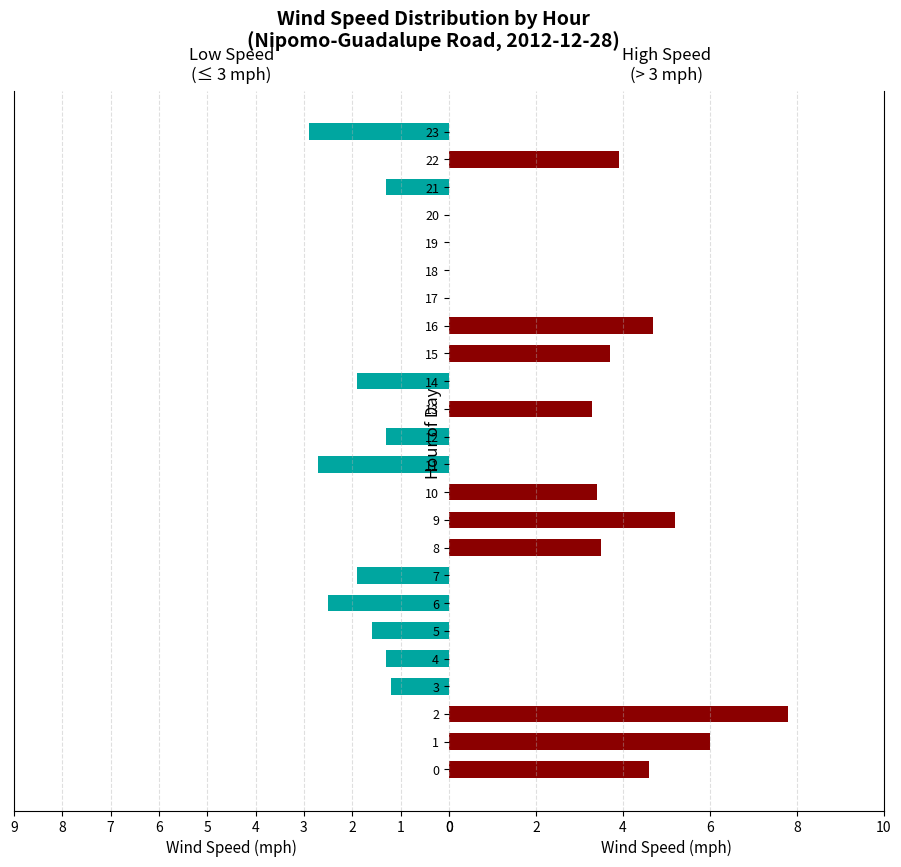

Reading right to left, what are all the values shown in this chart?

Low Speed (<=3 mph): 2.9	0.0	1.3	0.0	0.0	0.0	0.0	0.0	0.0	1.9	0.0	1.3	2.7	0.0	0.0	0.0	1.9	2.5	1.6	1.3	1.2	0.0	0.0	0.0
High Speed (>3 mph): 0.0	3.9	0.0	0.0	0.0	0.0	0.0	4.7	3.7	0.0	3.3	0.0	0.0	3.4	5.2	3.5	0.0	0.0	0.0	0.0	0.0	7.8	6.0	4.6